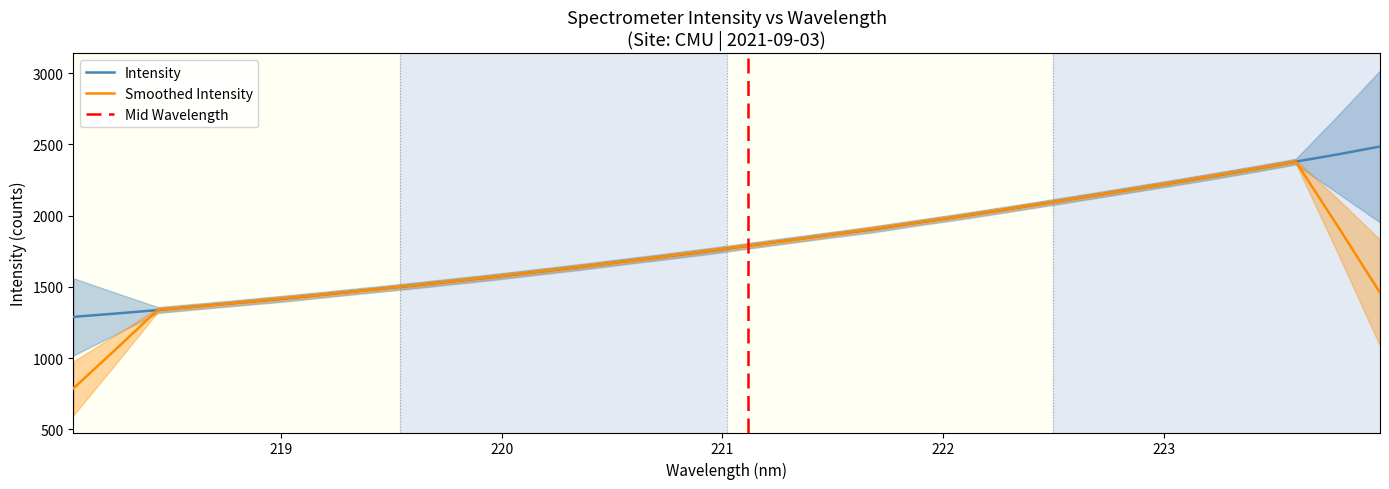

What is the maximum value for Smoothed Intensity?

2379.6